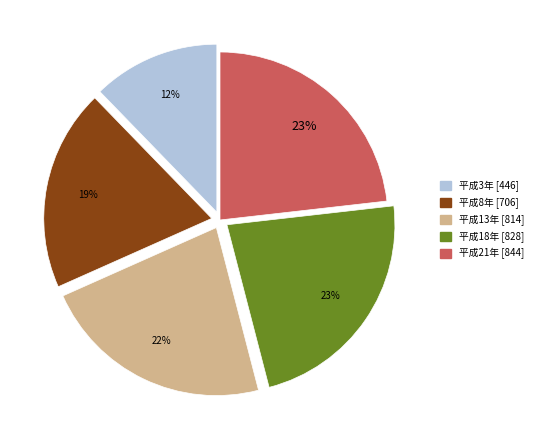

The 平成8年 slice represents 25% of the pie. True or false?

False